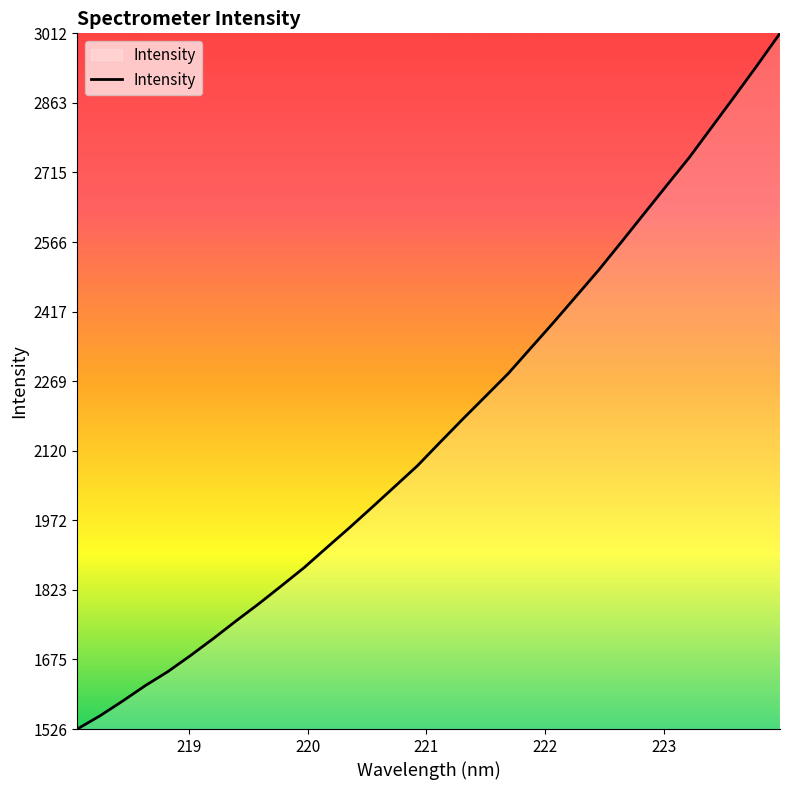

How many categories are shown in the chart?

32